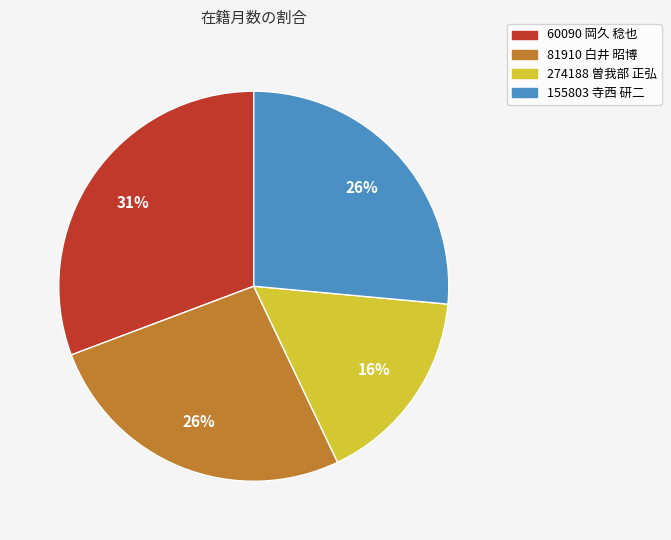

Which has a higher value, 155803 寺西 研二 or 60090 岡久 稔也?

60090 岡久 稔也